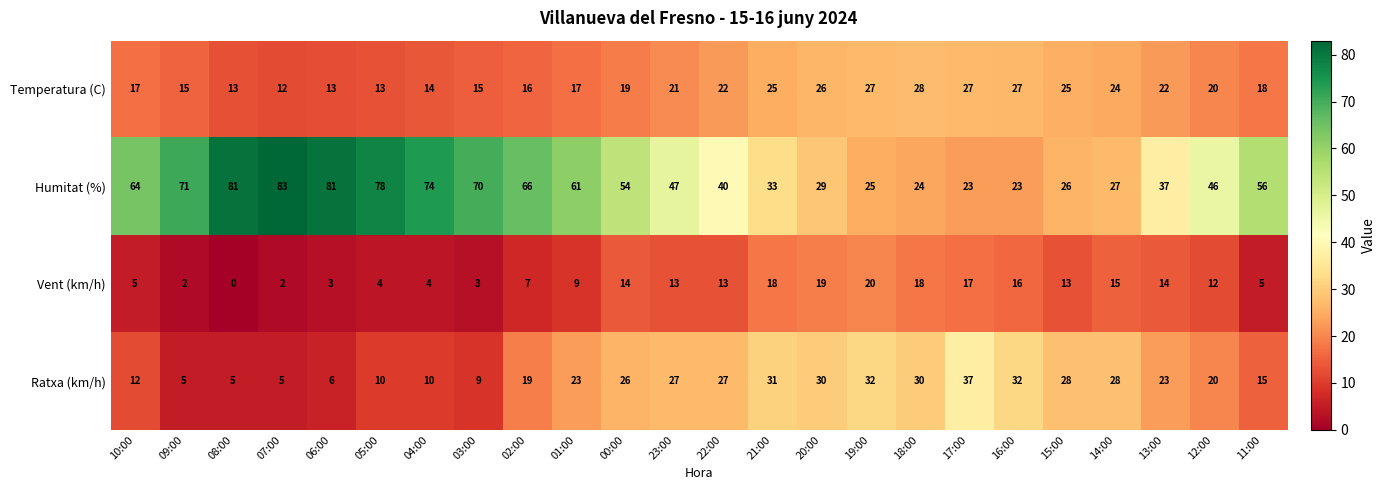

What is the difference between the highest and lowest values at 15:00?

15